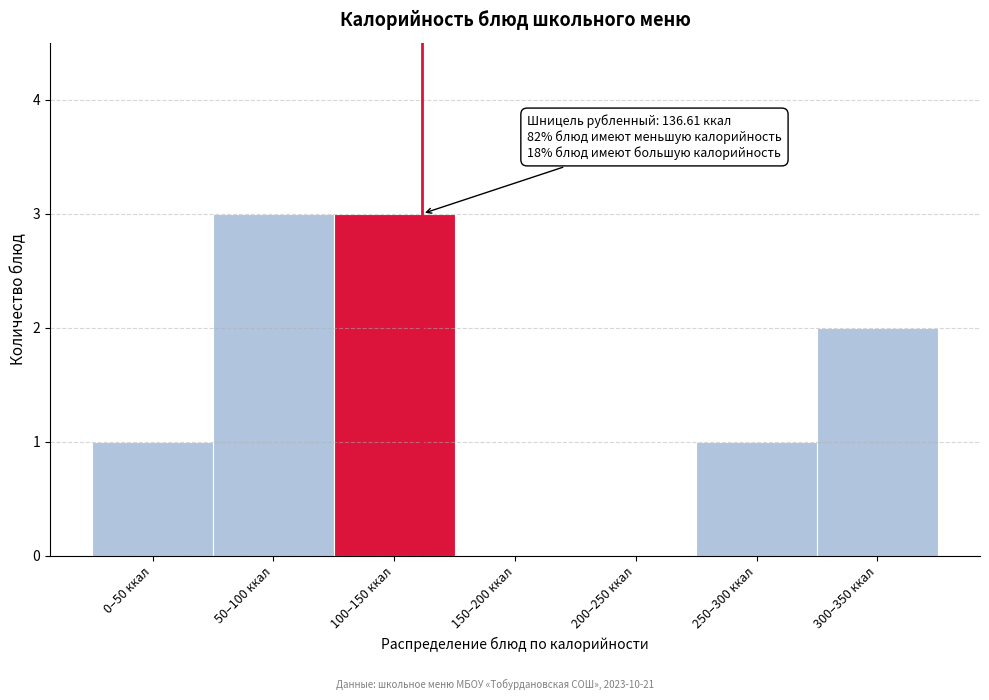

Reading left to right, extract all data points from this chart.

0–50 ккал=1	50–100 ккал=3	100–150 ккал=3	150–200 ккал=0	200–250 ккал=0	250–300 ккал=1	300–350 ккал=2